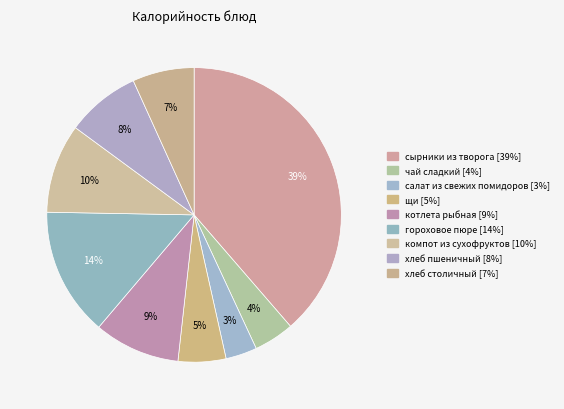

To the nearest percent, what percentage of the pie is хлеб пшеничный?

8%